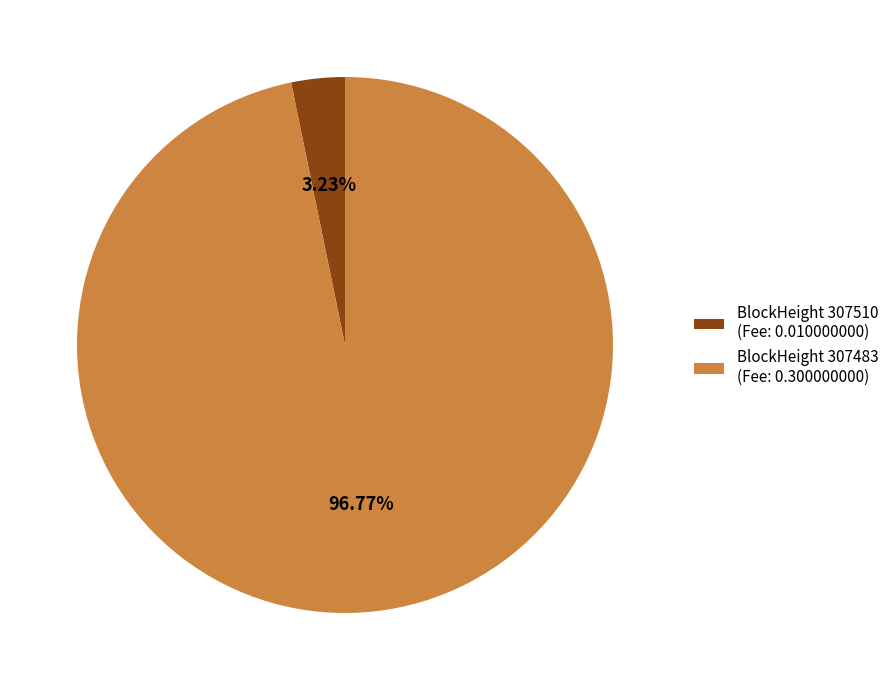

What is the ratio of the value at BlockHeight 307483 (Fee: 0.300000000) to the value at BlockHeight 307510 (Fee: 0.010000000)?

30.0